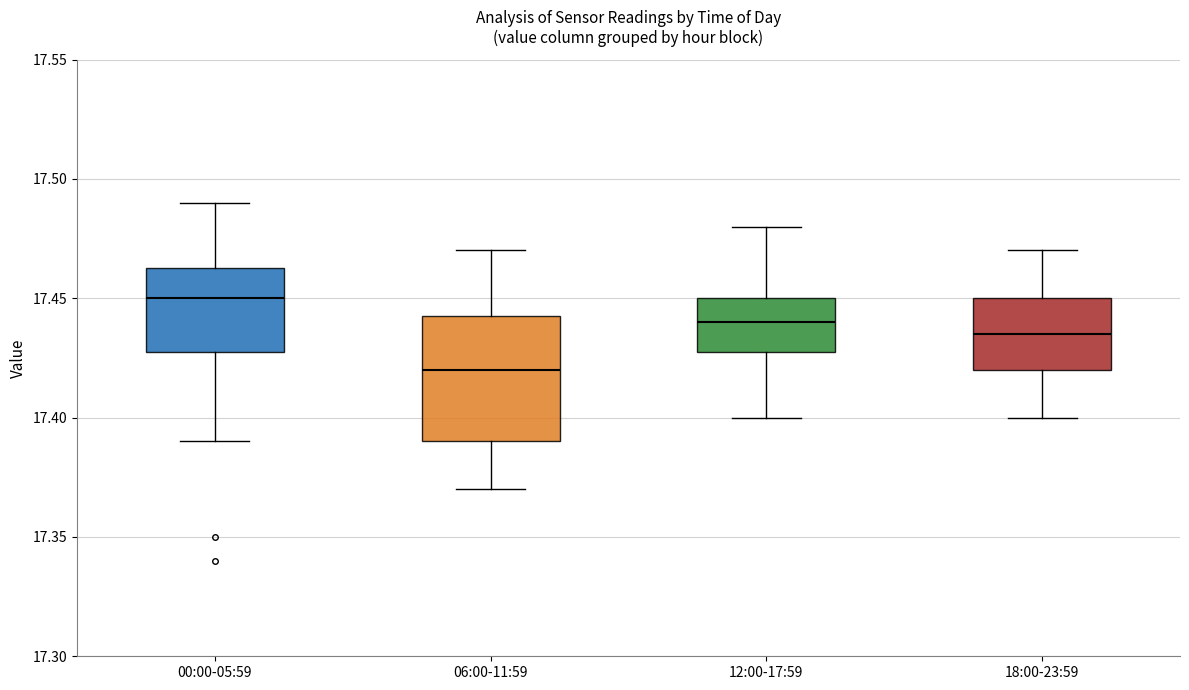

Comparing the boxes themselves (not the whiskers), which one is the tallest?

06:00-11:59